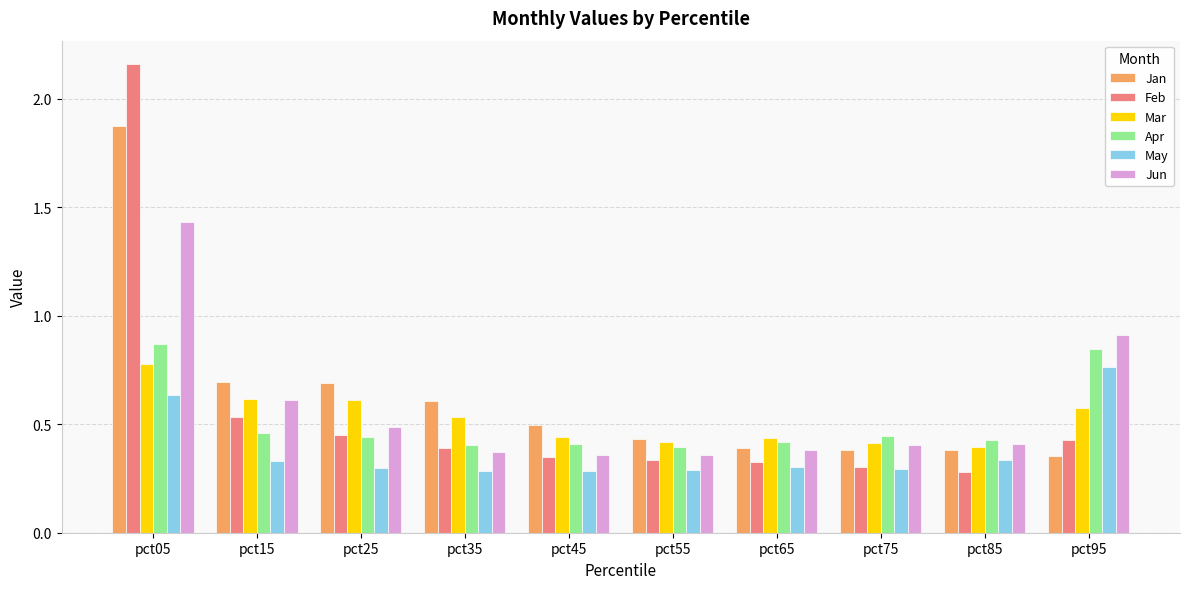

Count the May values in the range 0 to 1.

10